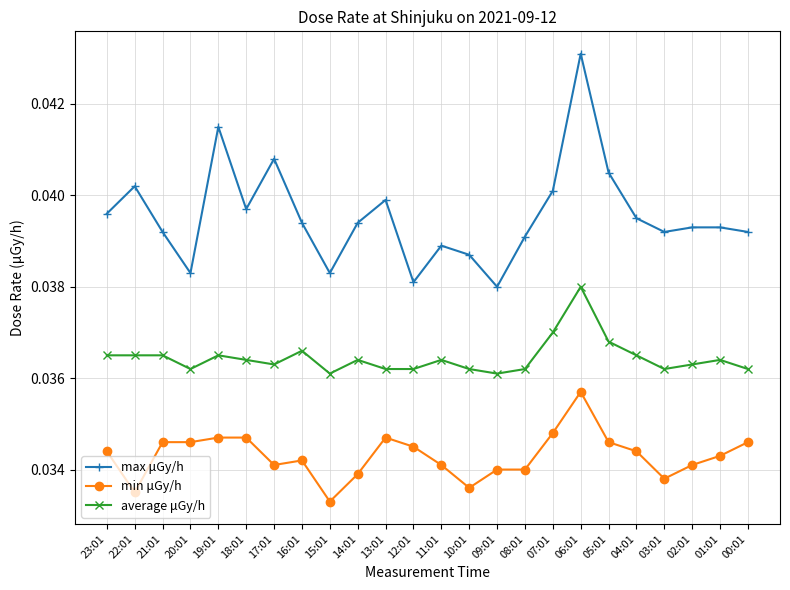

Which series changed the most between 16:01 and 12:01?

max μGy/h